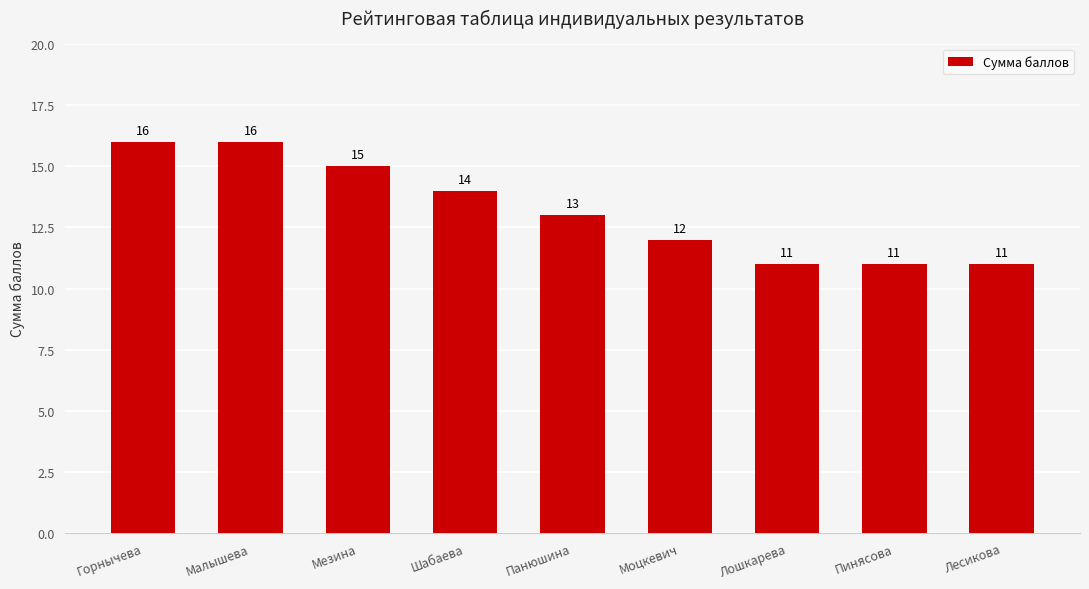

Is it true that the value at Лесикова is 11?

True